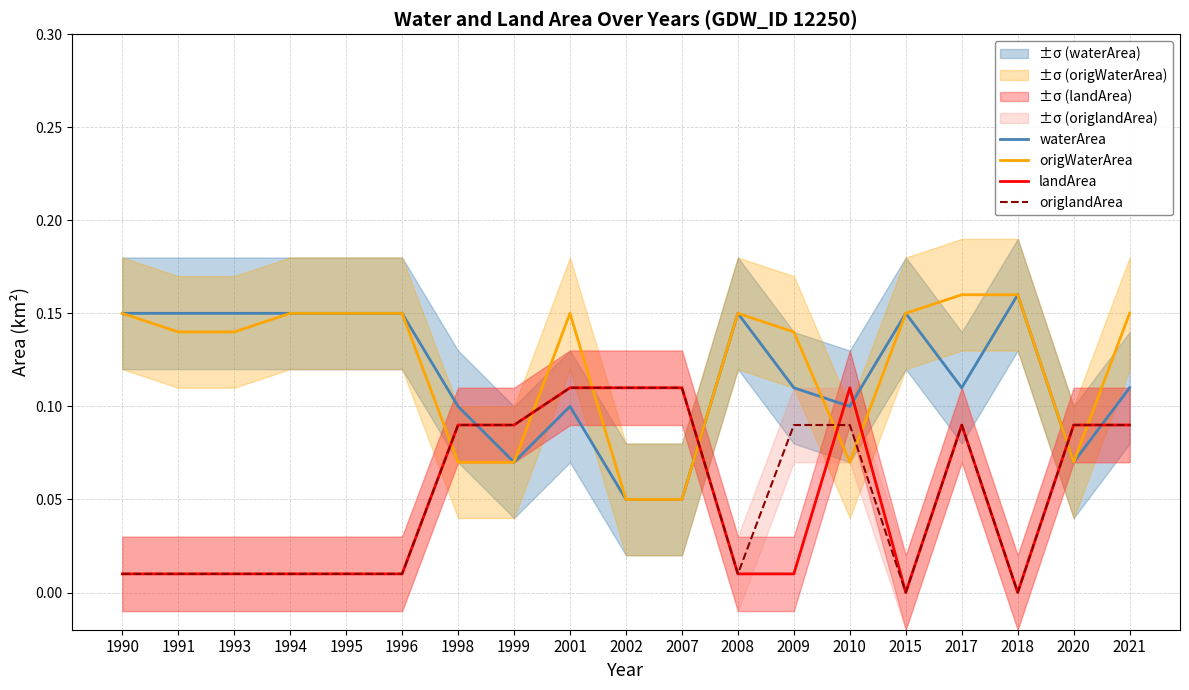

Rank the categories by landArea value from highest to lowest.

2001, 2002, 2007, 2010, 1998, 1999, 2017, 2020, 2021, 1990, 1991, 1993, 1994, 1995, 1996, 2008, 2009, 2015, 2018